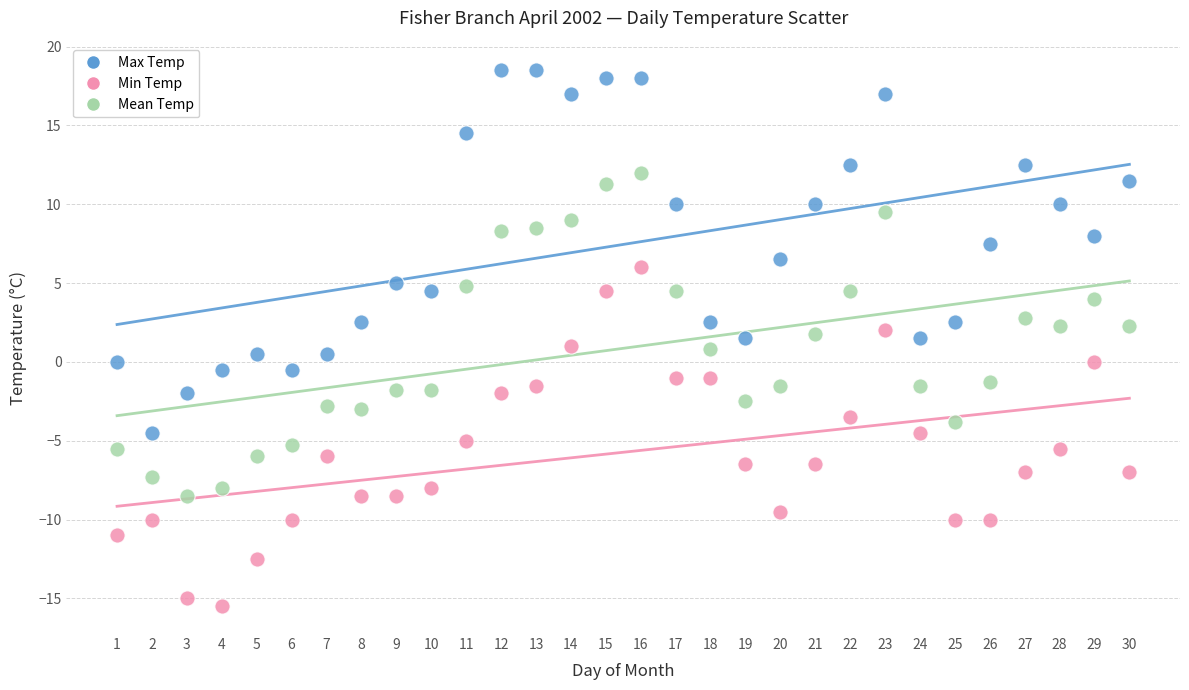

Across all data points, what is the range of Y values (max minus min)?

34.0